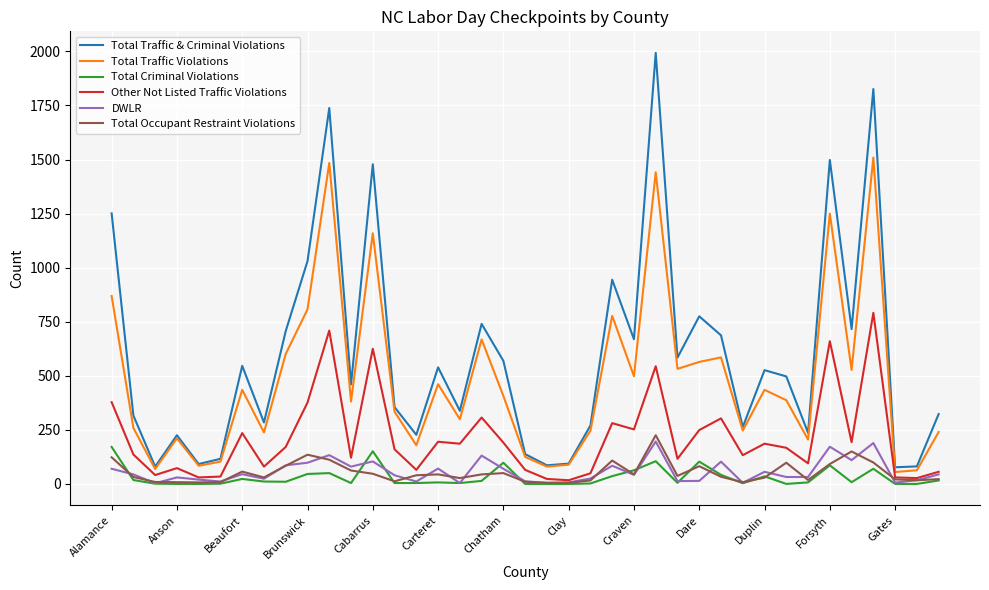

Which series has the widest spread of values?

Total Traffic & Criminal Violations